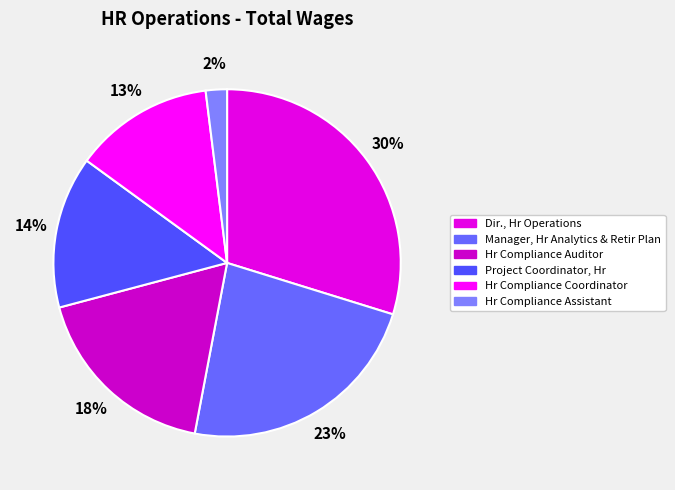

Rank the categories by value from highest to lowest.

Dir., Hr Operations, Manager, Hr Analytics & Retir Plan, Hr Compliance Auditor, Project Coordinator, Hr, Hr Compliance Coordinator, Hr Compliance Assistant